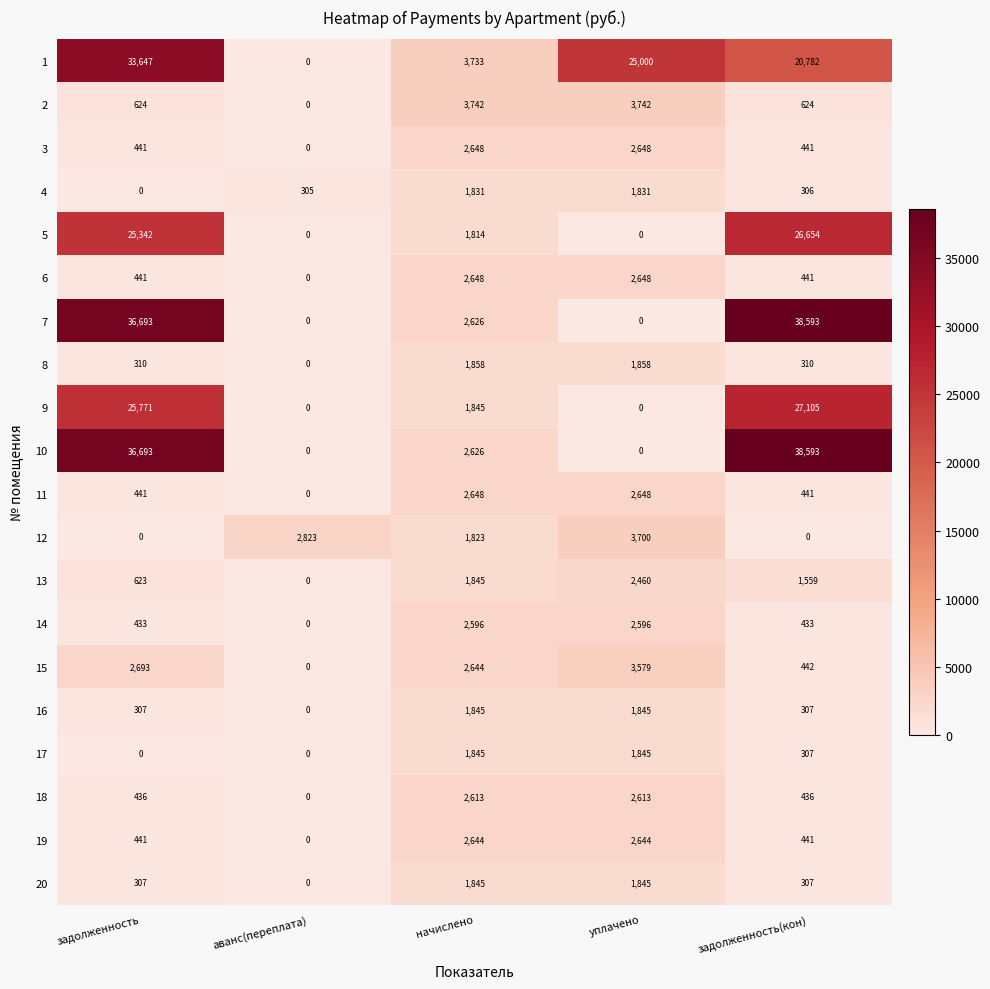

Is the value of 11 at задолженность(кон) greater than the value of 17 at начислено?

No